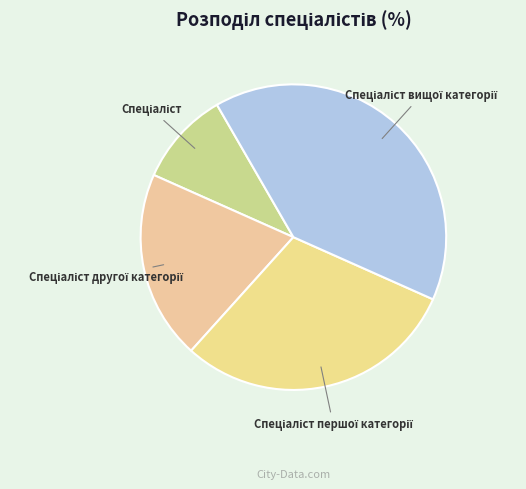

Is there a majority slice in this chart?

No